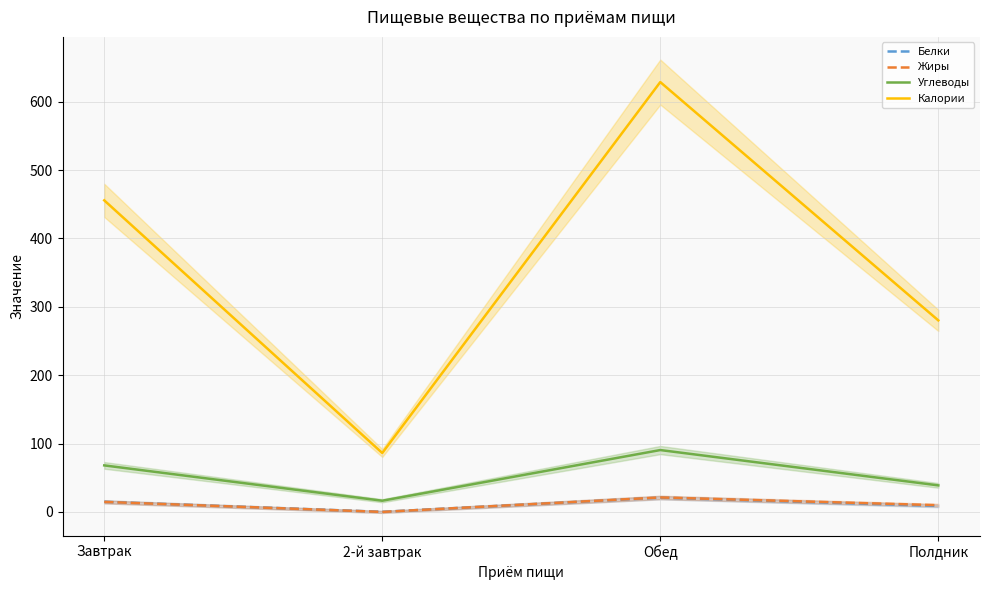

What is the approximate value of Углеводы at Завтрак?

68.0